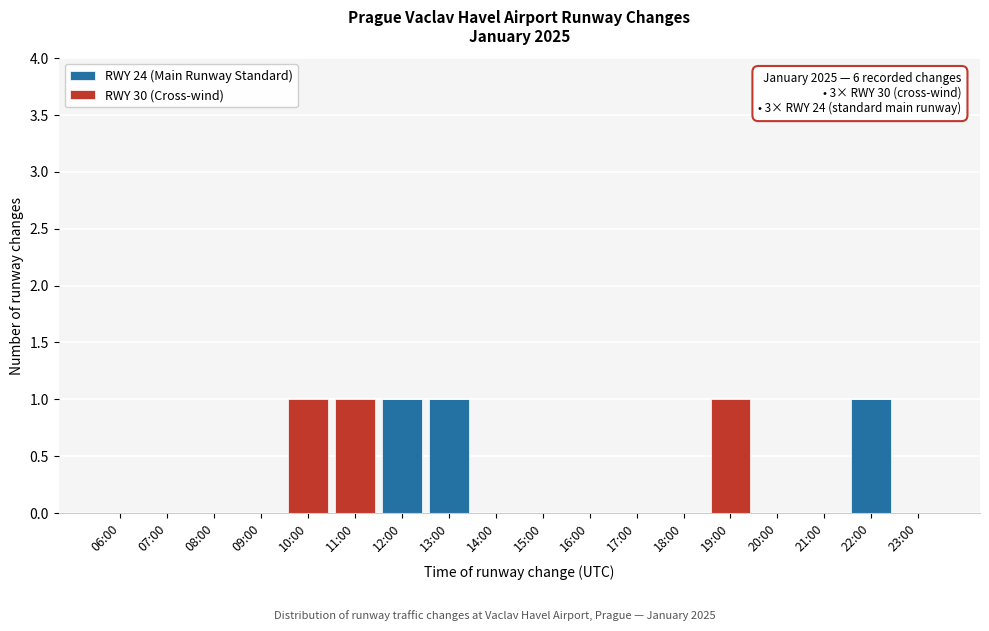

True or false: RWY 24 (Main Runway Standard) has a value of 0 at 06:00.

True